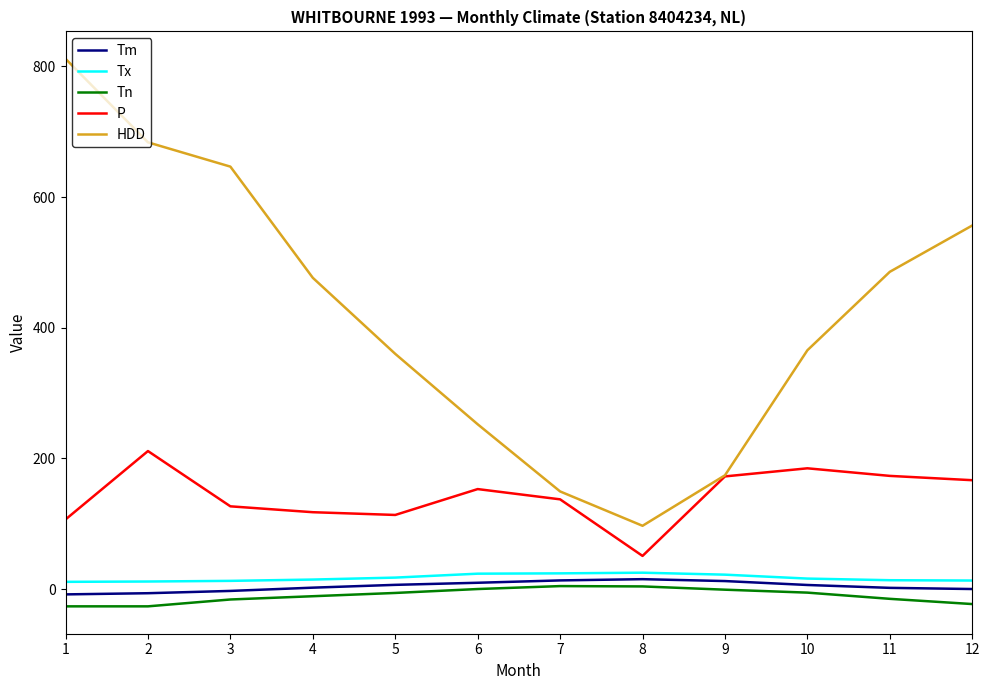

Which series has the largest total across all categories?

HDD